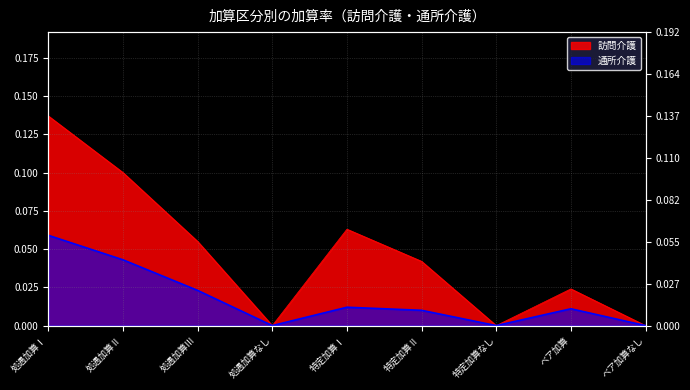

Is it true that the value at 処遇加算Ⅲ is 0.0?

False